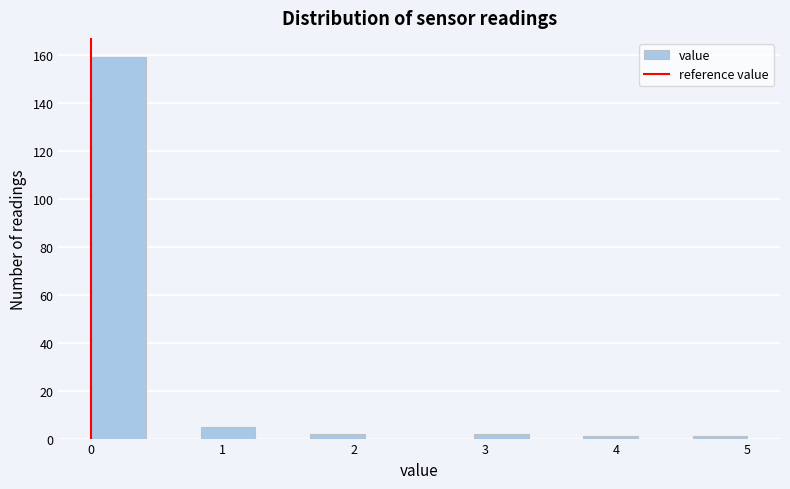

Over which range of the x-axis is the bar tallest?

0.0 to 0.4